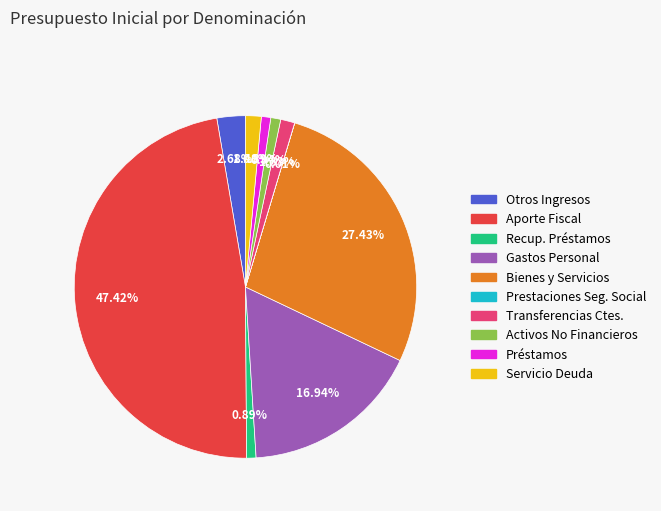

Does any single category account for the majority?

No